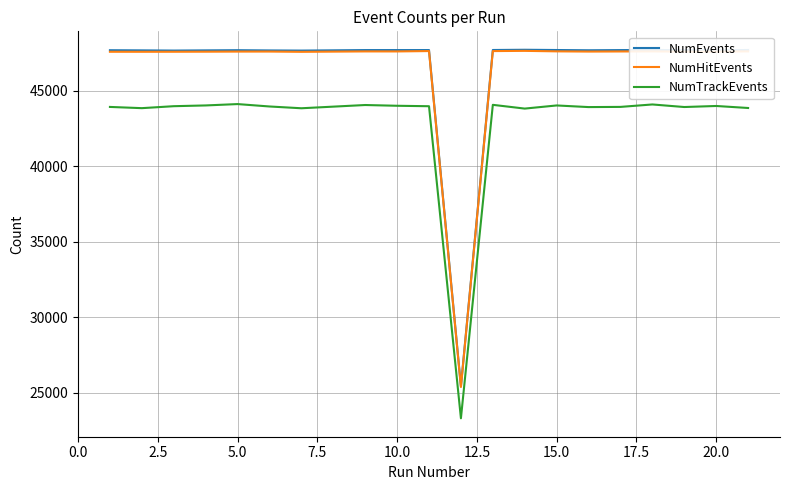

Which series has the largest range (max minus min)?

NumEvents